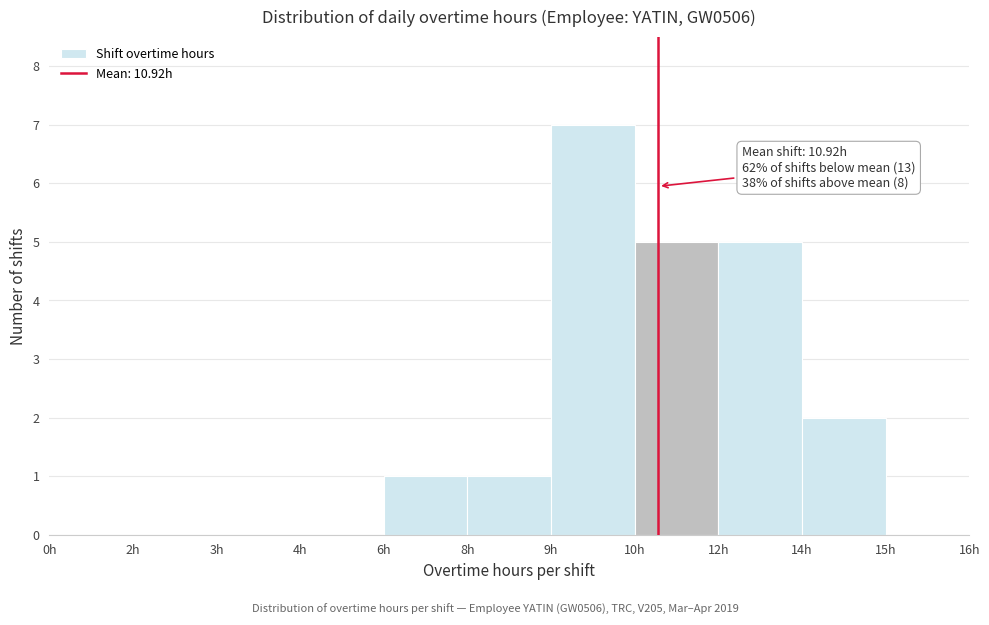

Reading left to right, what are all the values shown in this chart?

0h=0	2h=0	3h=0	4h=0	6h=1	8h=1	9h=7	10h=5	12h=5	14h=2	15h=0